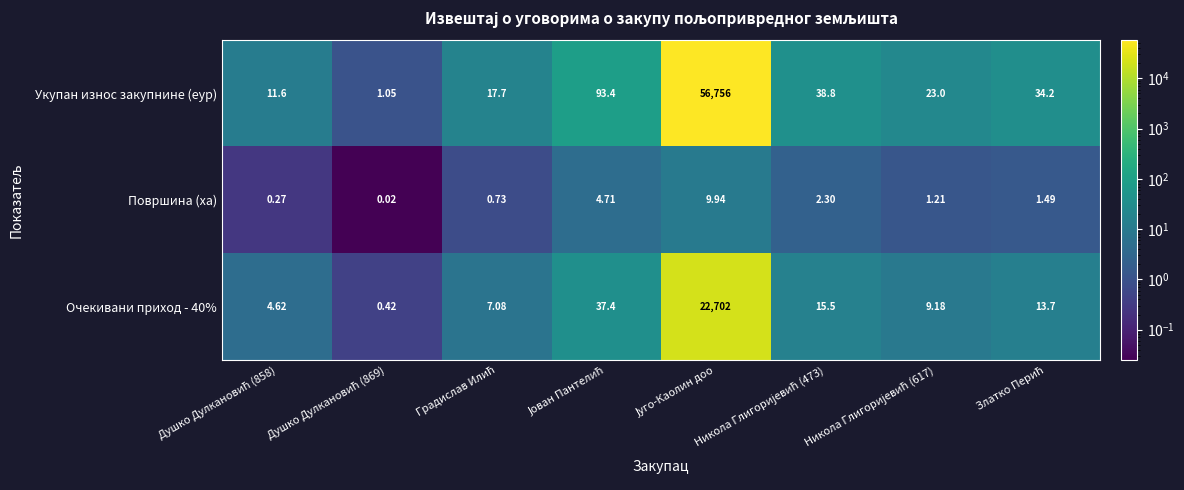

Which series has the largest range (max minus min)?

Укупан износ закупнине (еур)